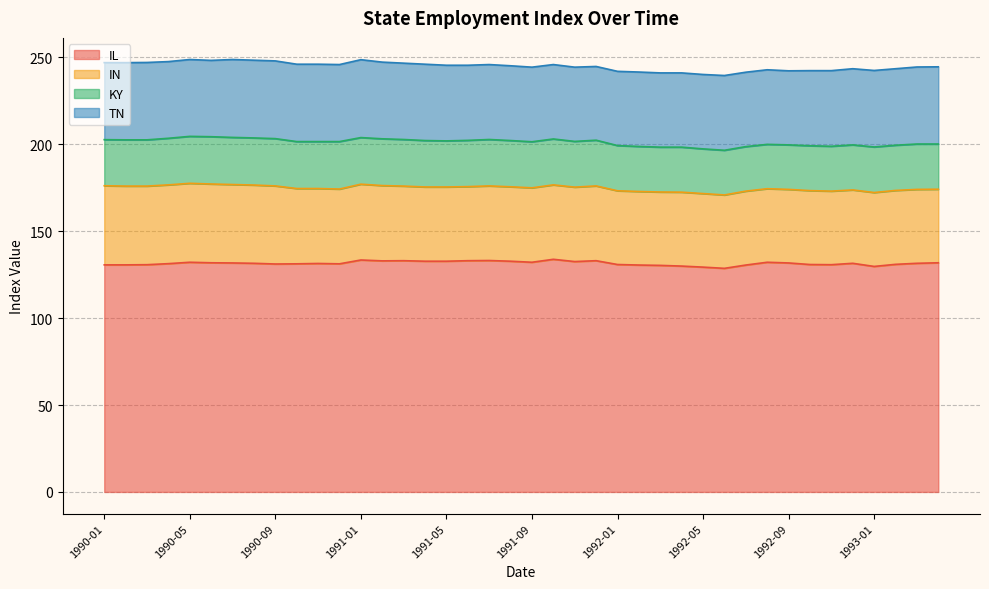

Which series has the widest spread of values?

IL